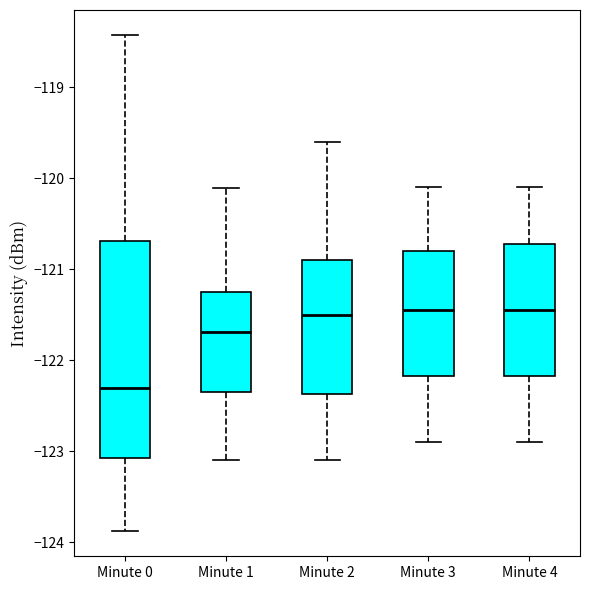

Which box has the lowest median line?

Minute 0